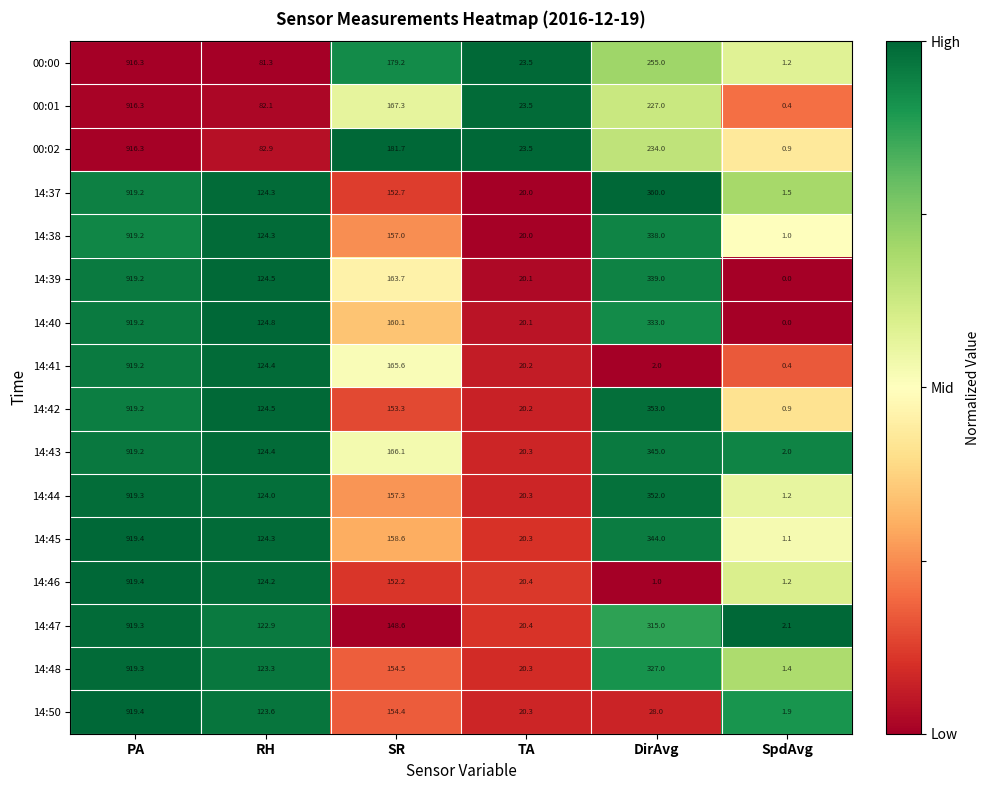

Rank the categories by 14:42 value from lowest to highest.

SpdAvg, TA, RH, SR, DirAvg, PA